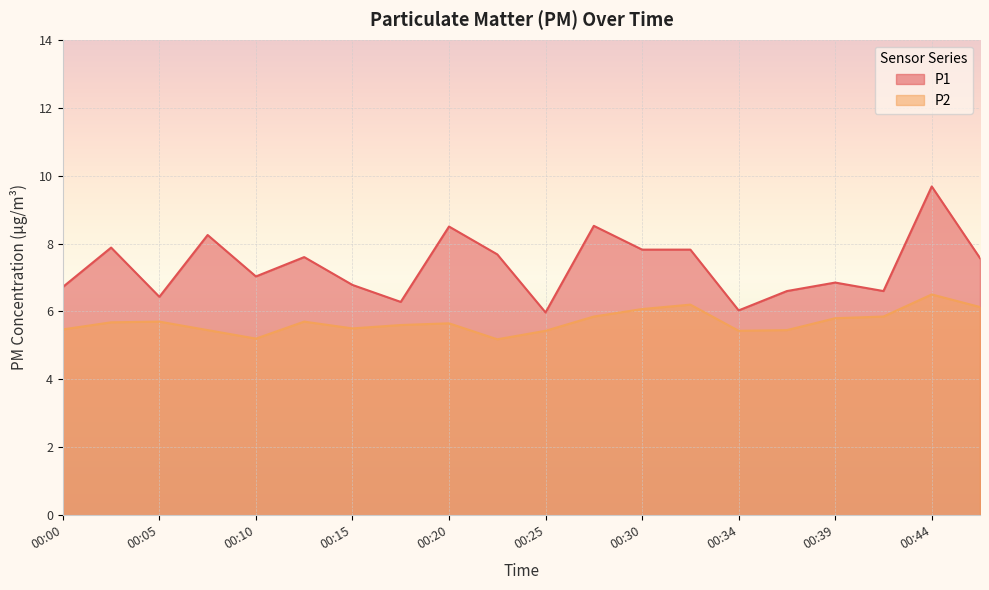

How many data points in P1 are less than 7?

9